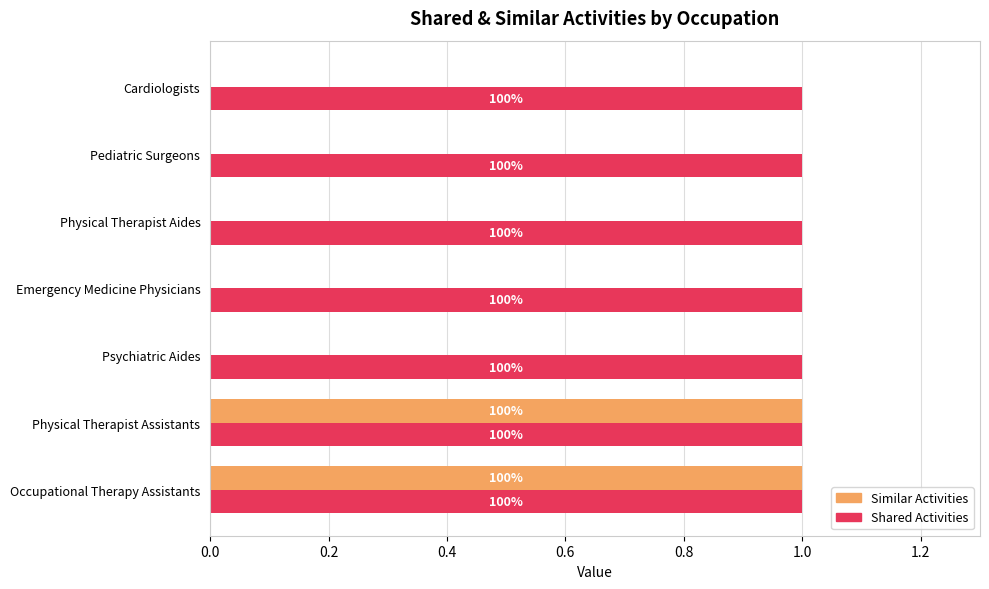

What are all the series names shown in the legend?

Similar Activities, Shared Activities